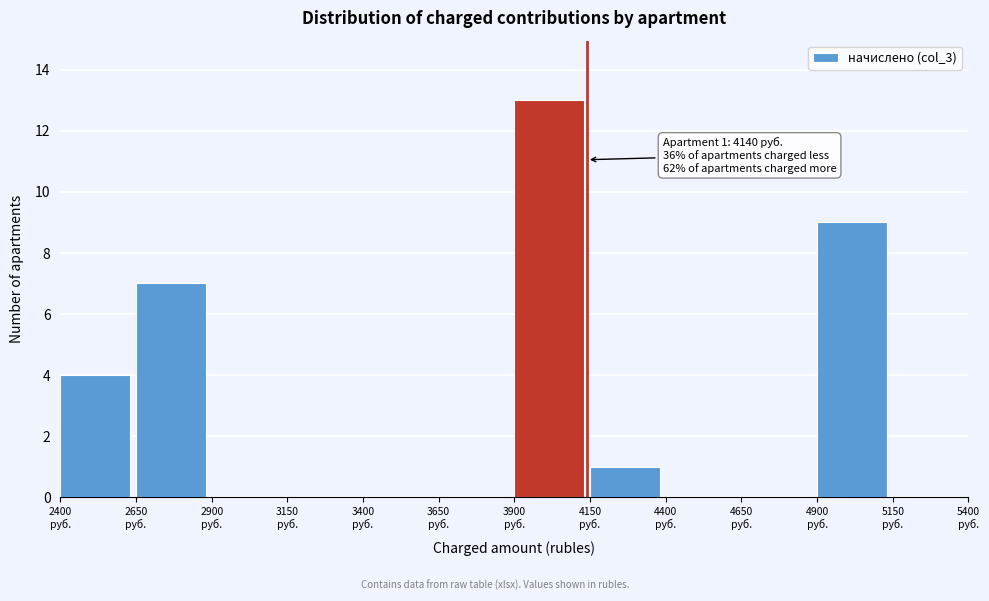

Which range on the x-axis has the tallest bar?

3900 to 4150